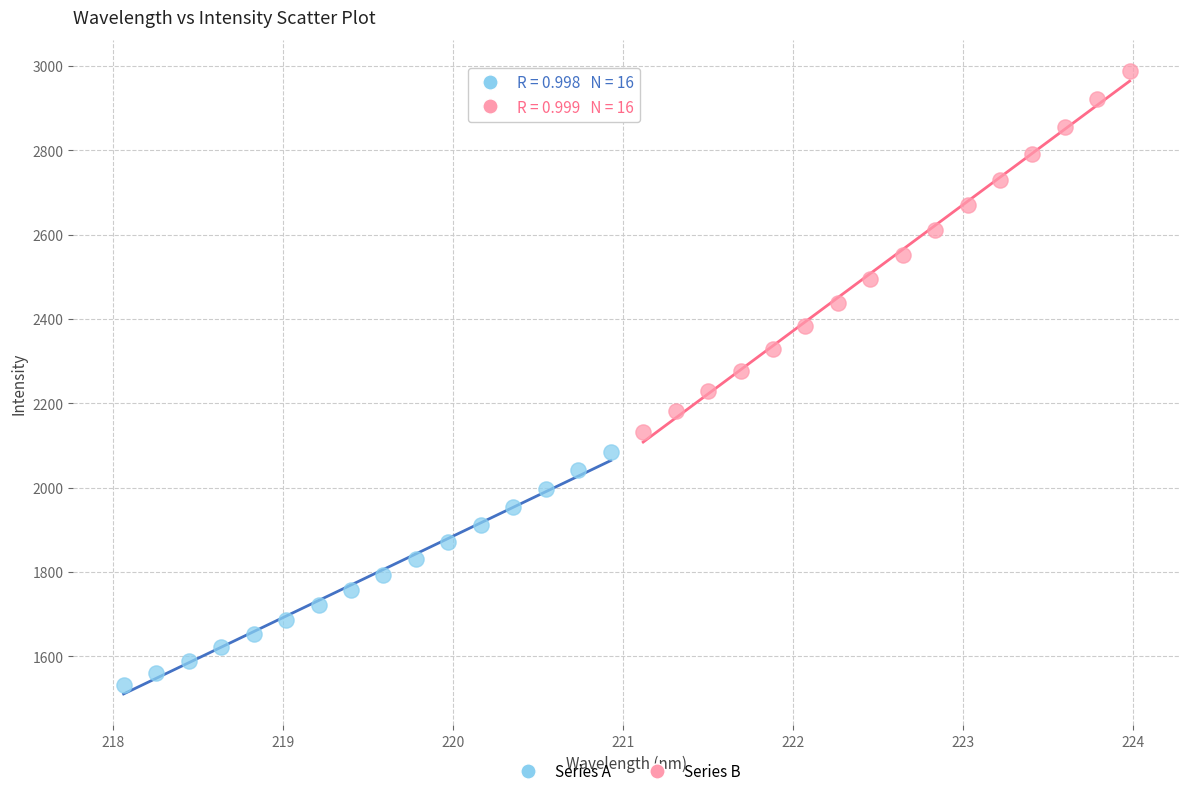

Which series has the largest Y range (max minus min)?

Series B